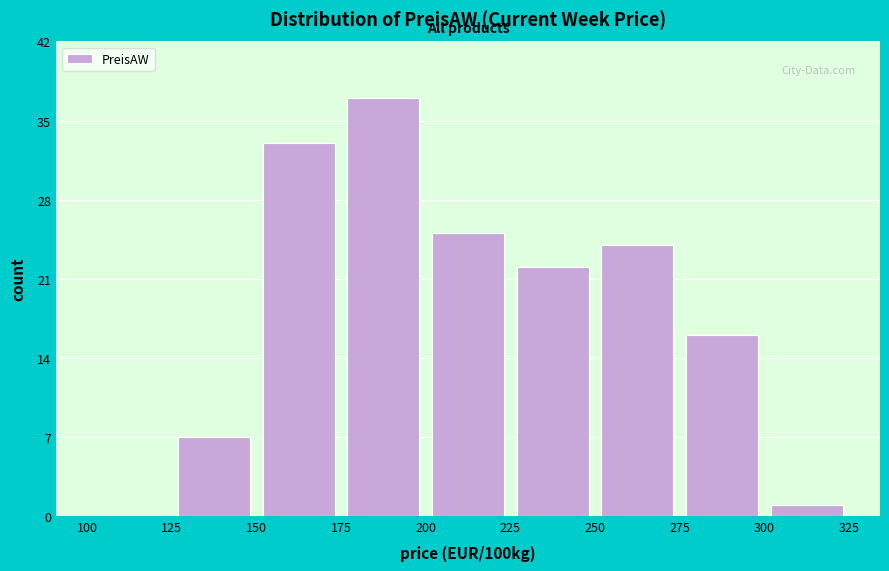

Which range on the x-axis has the tallest bar?

175 to 200